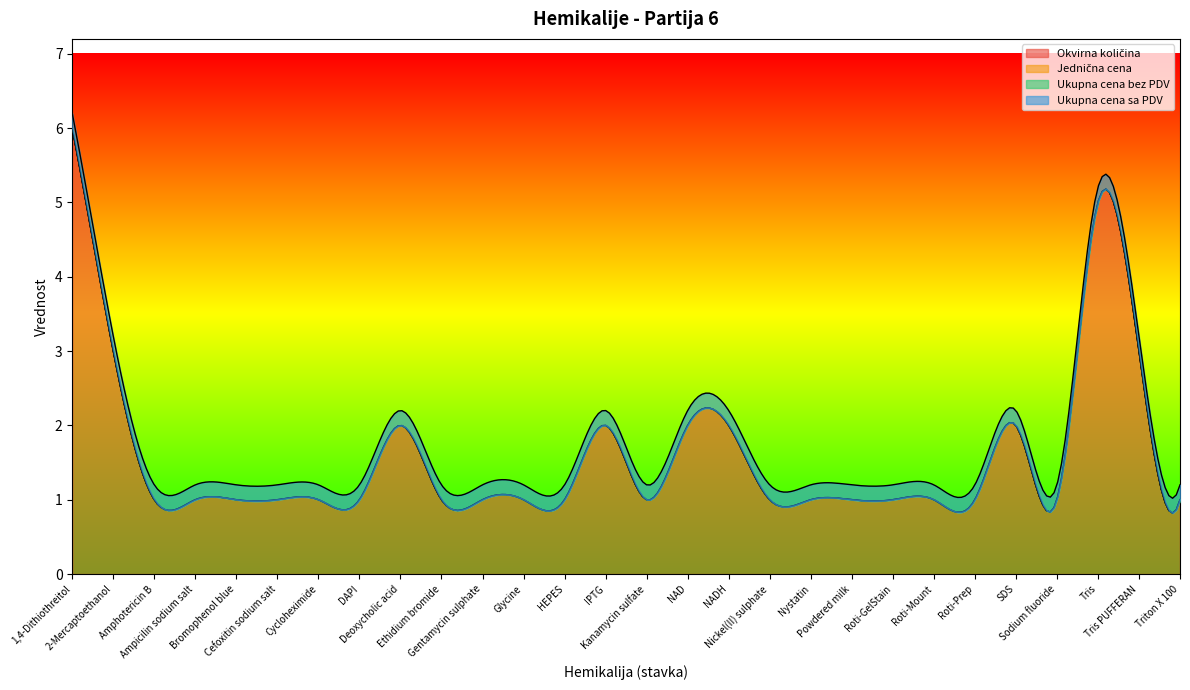

Reading left to right, list all the values displayed in this chart.

Okvirna količina: 6.0	3.0	1.0	1.0	1.0	1.0	1.0	1.0	2.0	1.0	1.0	1.0	1.0	2.0	1.0	2.0	2.0	1.0	1.0	1.0	1.0	1.0	1.0	2.0	1.0	5.0	3.0	1.0
Jednična cena: 0.0	0.0	0.0	0.0	0.0	0.0	0.0	0.0	0.0	0.0	0.0	0.0	0.0	0.0	0.0	0.0	0.0	0.0	0.0	0.0	0.0	0.0	0.0	0.0	0.0	0.0	0.0	0.0
Ukupna cena bez PDV: 0.0	0.0	0.0	0.0	0.0	0.0	0.0	0.0	0.0	0.0	0.0	0.0	0.0	0.0	0.0	0.0	0.0	0.0	0.0	0.0	0.0	0.0	0.0	0.0	0.0	0.0	0.0	0.0
Ukupna cena sa PDV: 0.2	0.2	0.2	0.2	0.2	0.2	0.2	0.2	0.2	0.2	0.2	0.2	0.2	0.2	0.2	0.2	0.2	0.2	0.2	0.2	0.2	0.2	0.2	0.2	0.2	0.2	0.2	0.2